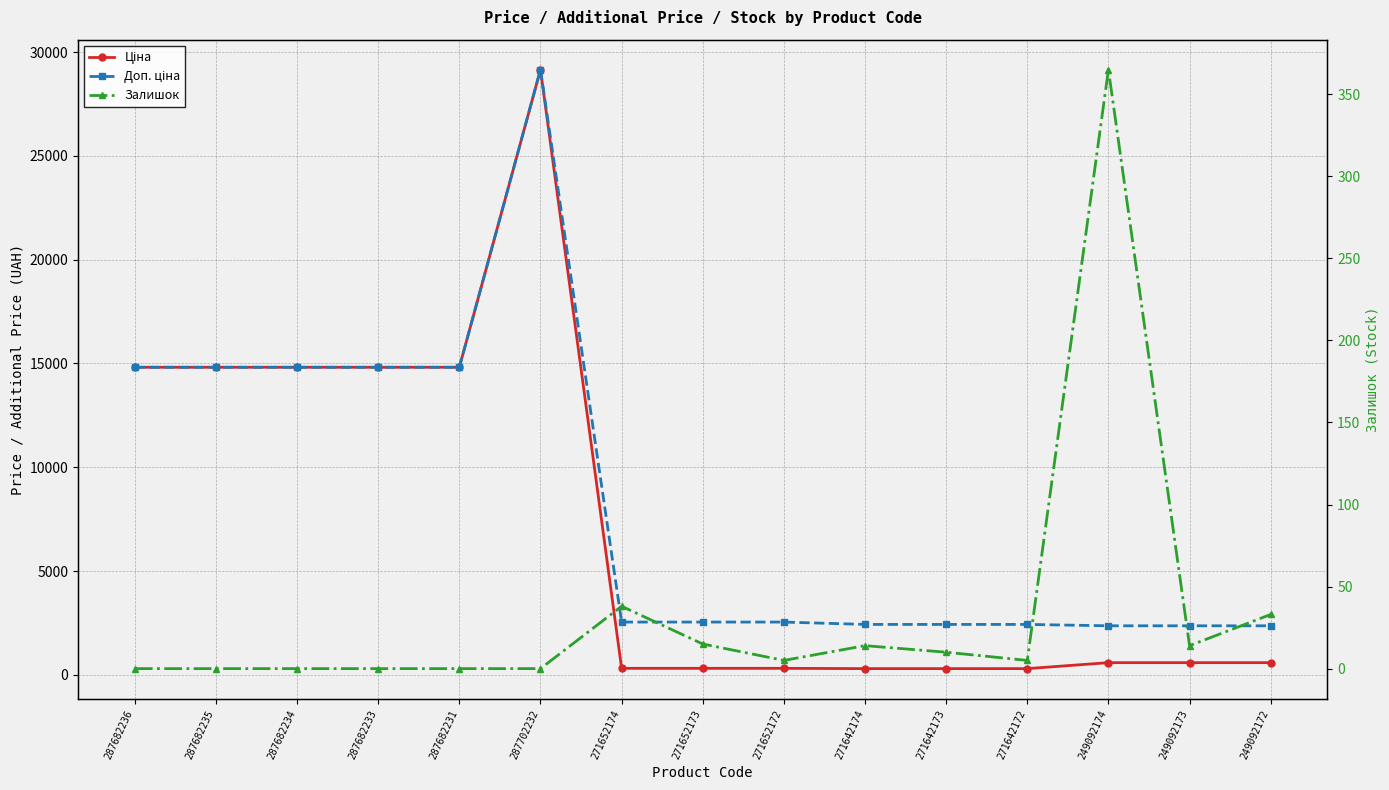

What are all the series names shown in the legend?

Ціна, Доп. ціна, Залишок